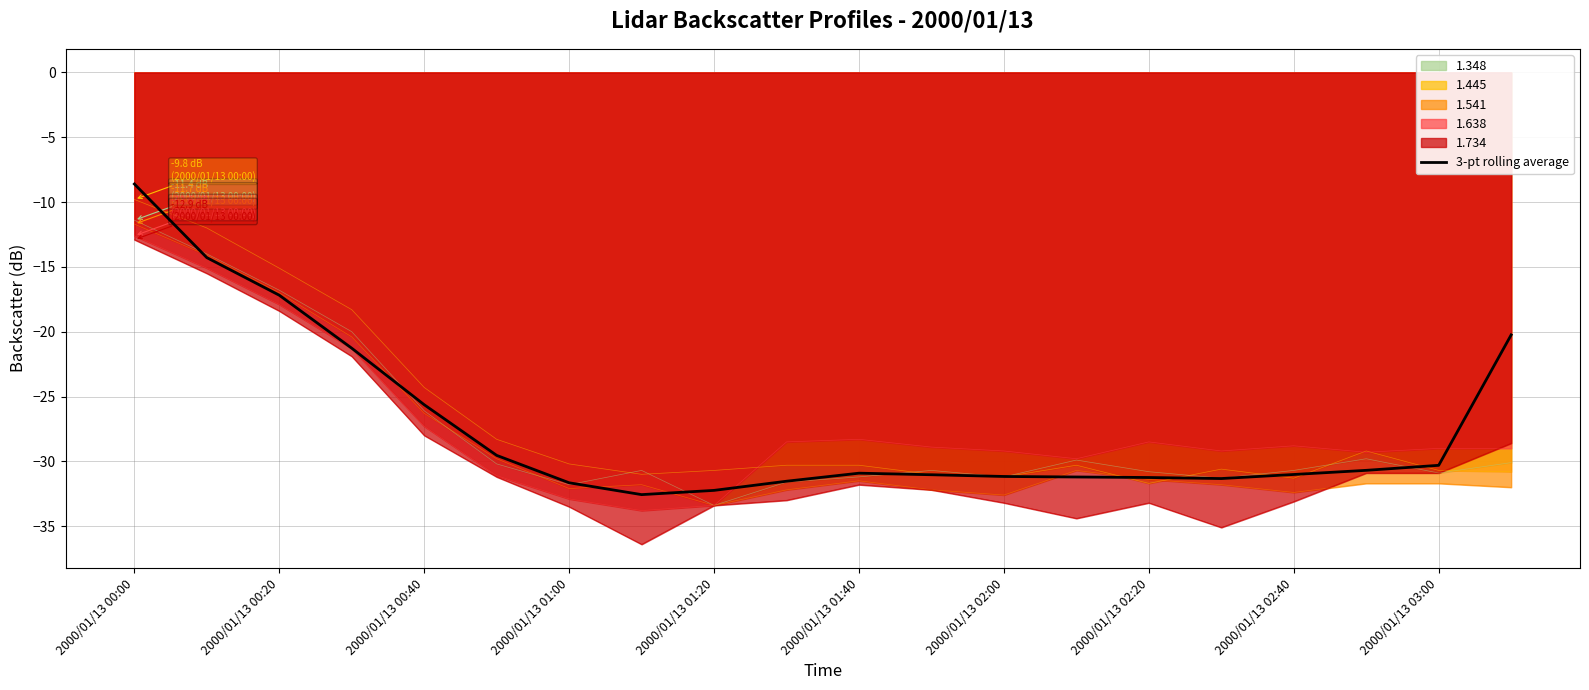

What is the maximum value for 1.445?

-9.8